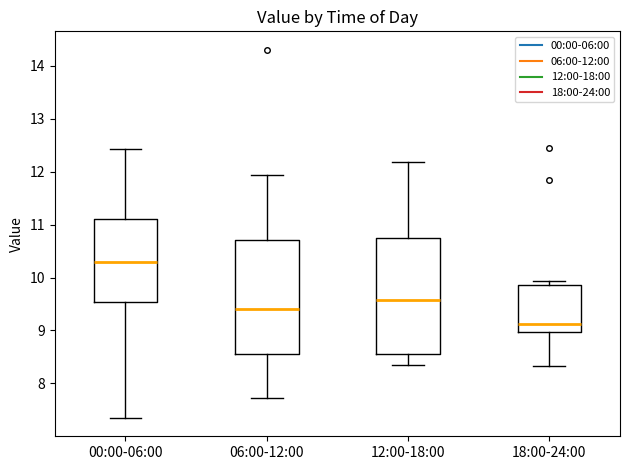

Reading left to right, read every box against the y-axis: the position of its median line, the range the box covers, and the ends of its whiskers. The values are not printed on the chart, so give them approximately, as read against the axis.

00:00-06:00: median 10.3, box 9.5 to 11.1, whiskers 7.4 to 12.4
06:00-12:00: median 9.4, box 8.6 to 10.7, whiskers 7.7 to 11.9
12:00-18:00: median 9.6, box 8.5 to 10.7, whiskers 8.4 to 12.2
18:00-24:00: median 9.1, box 9.0 to 9.9, whiskers 8.3 to 9.9 (just above the box's upper edge)